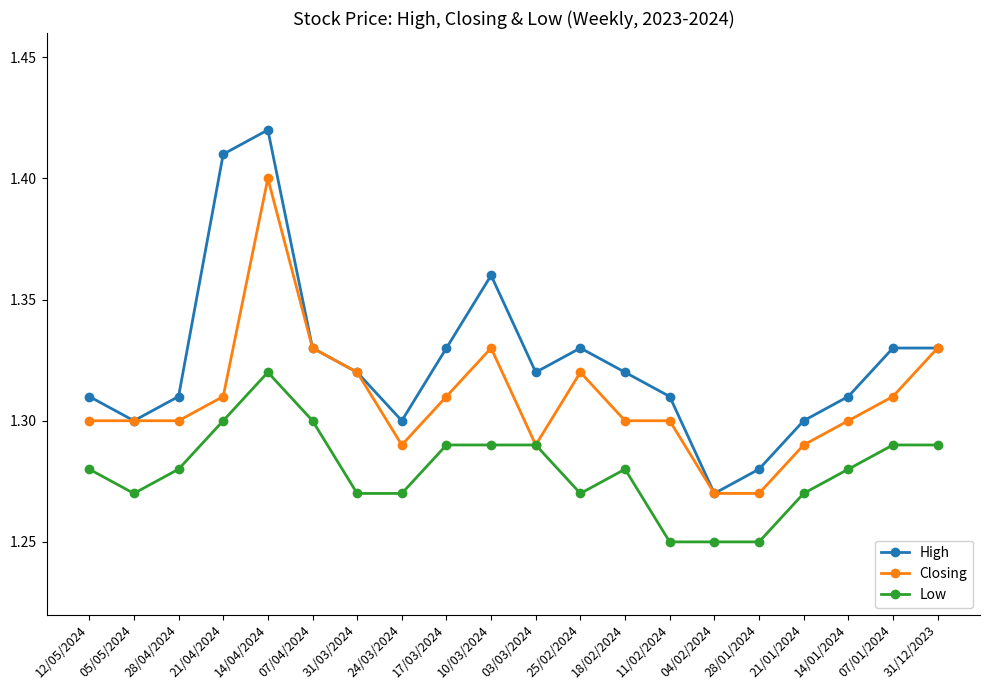

Which label corresponds to the largest value in the chart?

14/04/2024